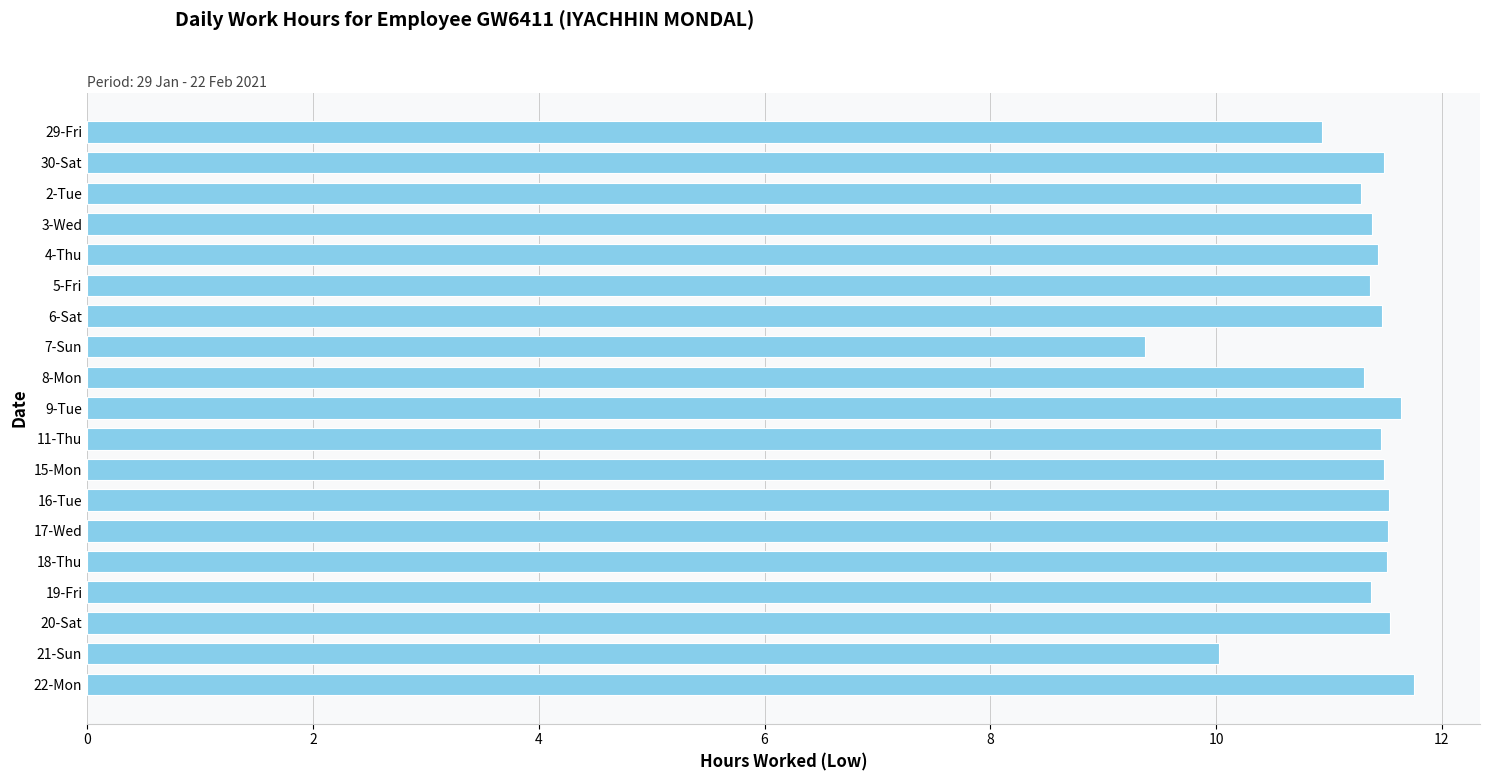

Between 21-Sun and 8-Mon, which is larger?

8-Mon